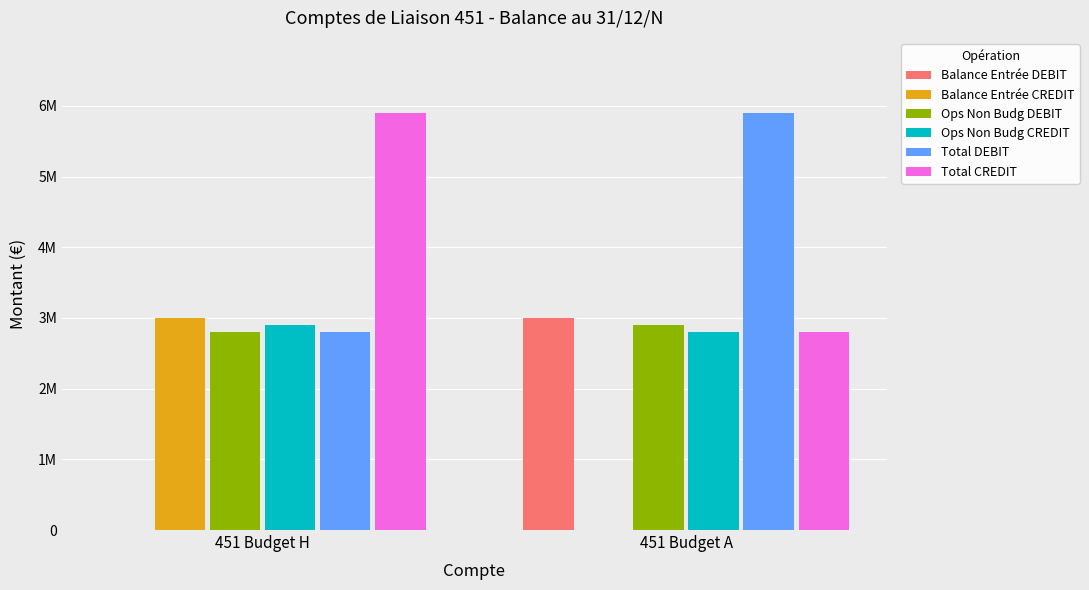

What are all the series names shown in the legend?

Balance Entrée DEBIT, Balance Entrée CREDIT, Ops Non Budg DEBIT, Ops Non Budg CREDIT, Total DEBIT, Total CREDIT